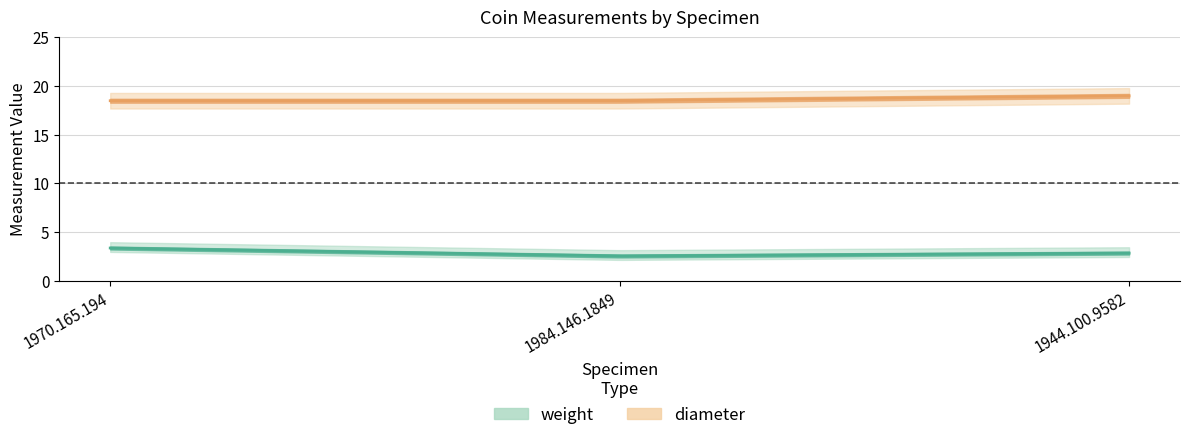

What is the highest value of the diameter series?

19.0